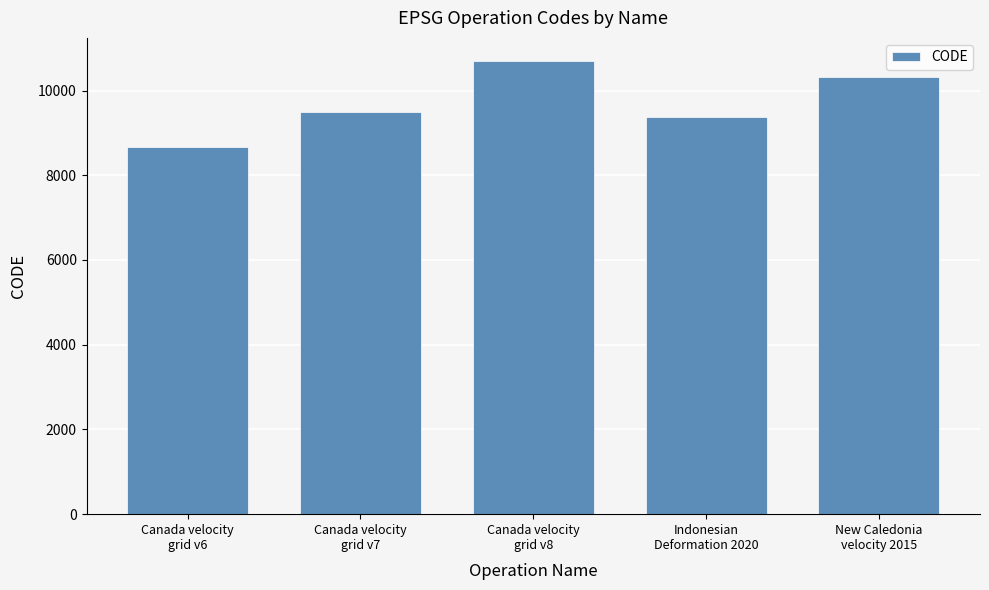

At which category does the chart reach its minimum across all series?

Canada velocity
grid v6